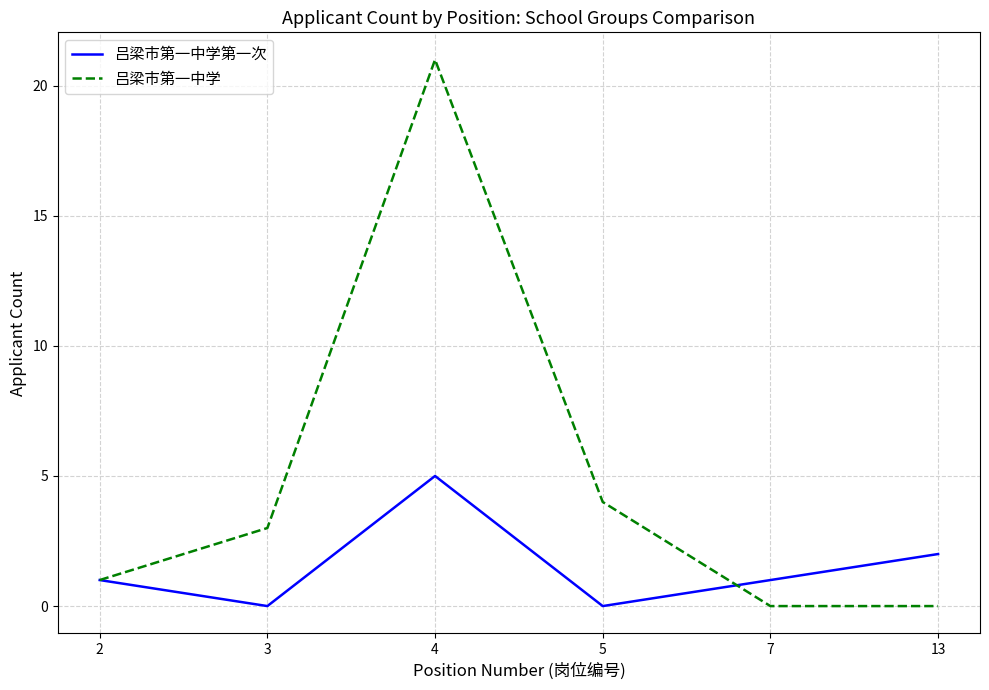

What is the average value of the 吕梁市第一中学 series?

5